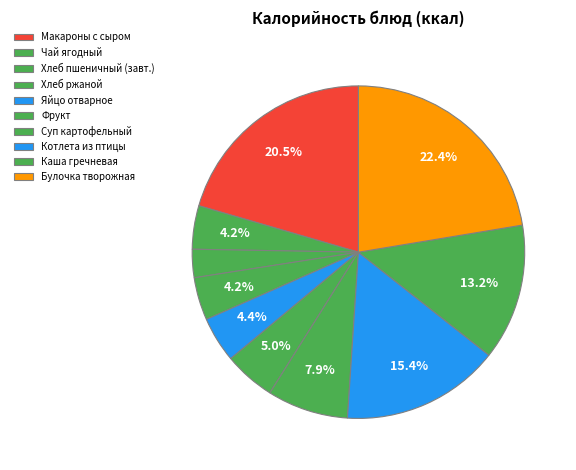

How many segments does this pie chart have?

10